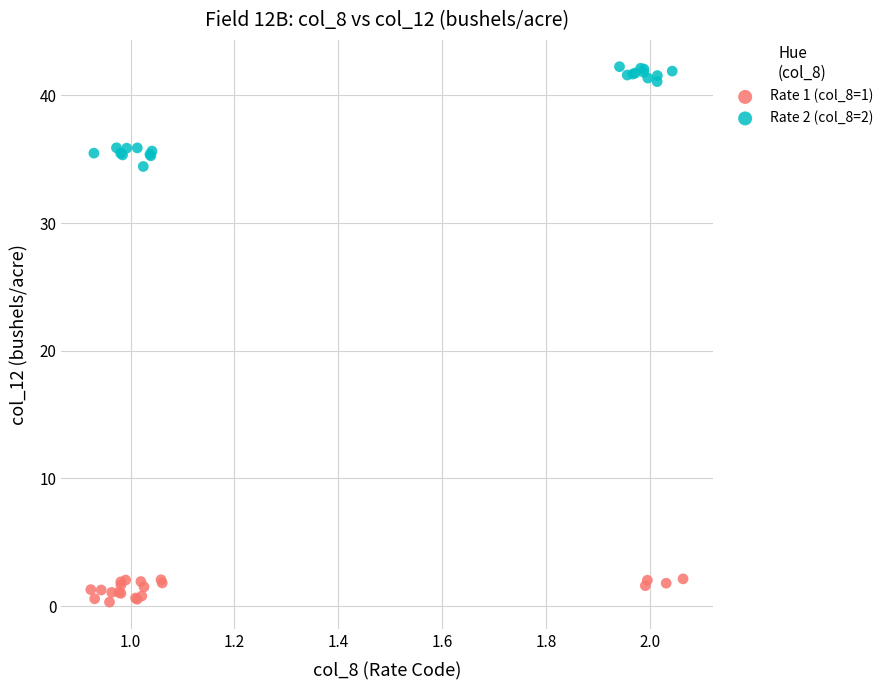

Which series contains the lowest Y value?

Rate 1 (col_8=1)